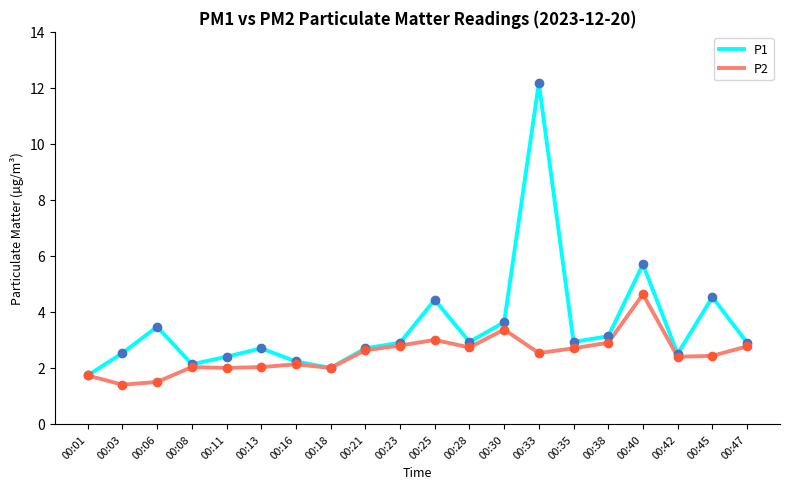

Is it true that P1 equals 2.4 at 00:11?

True